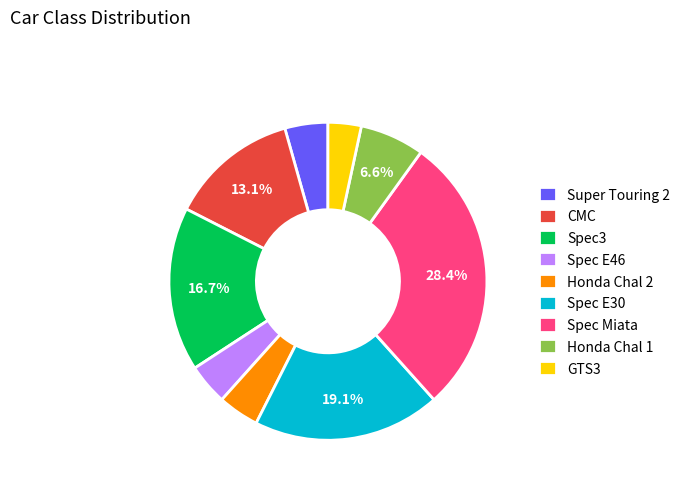

How many slices are in this pie chart?

9